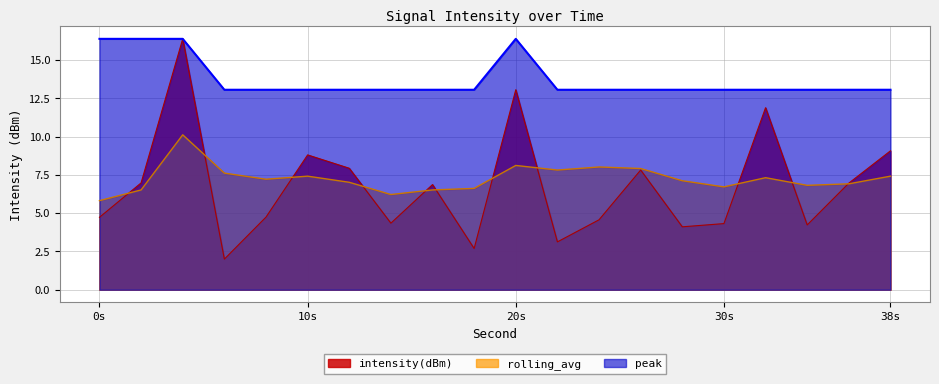

How many lines are shown in the chart?

3